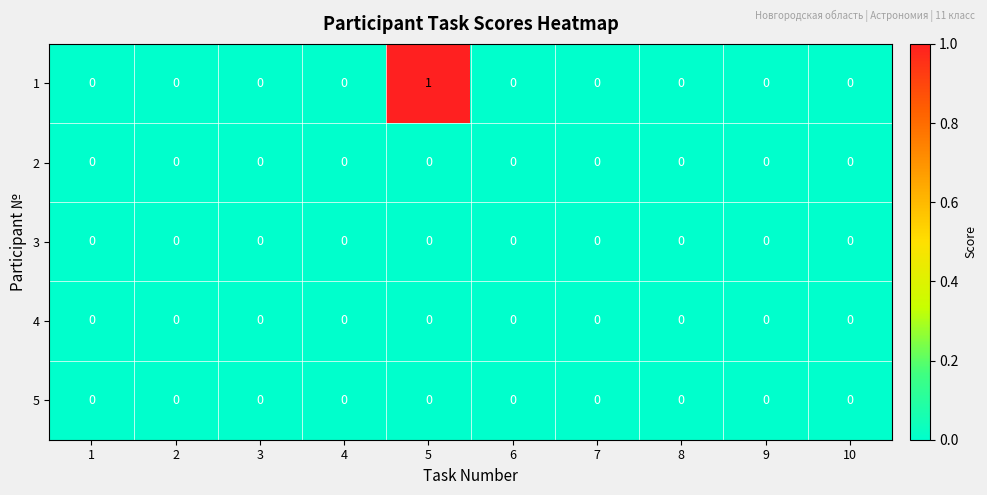

The 3 series shows 0 at 6. True or false?

True